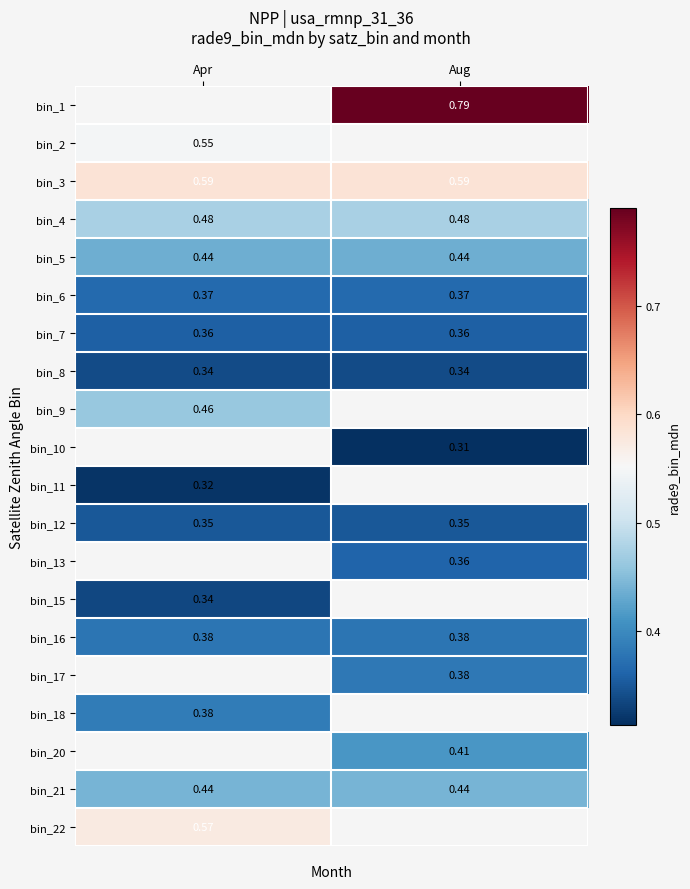

Which has a higher value, Aug or Apr?

Apr